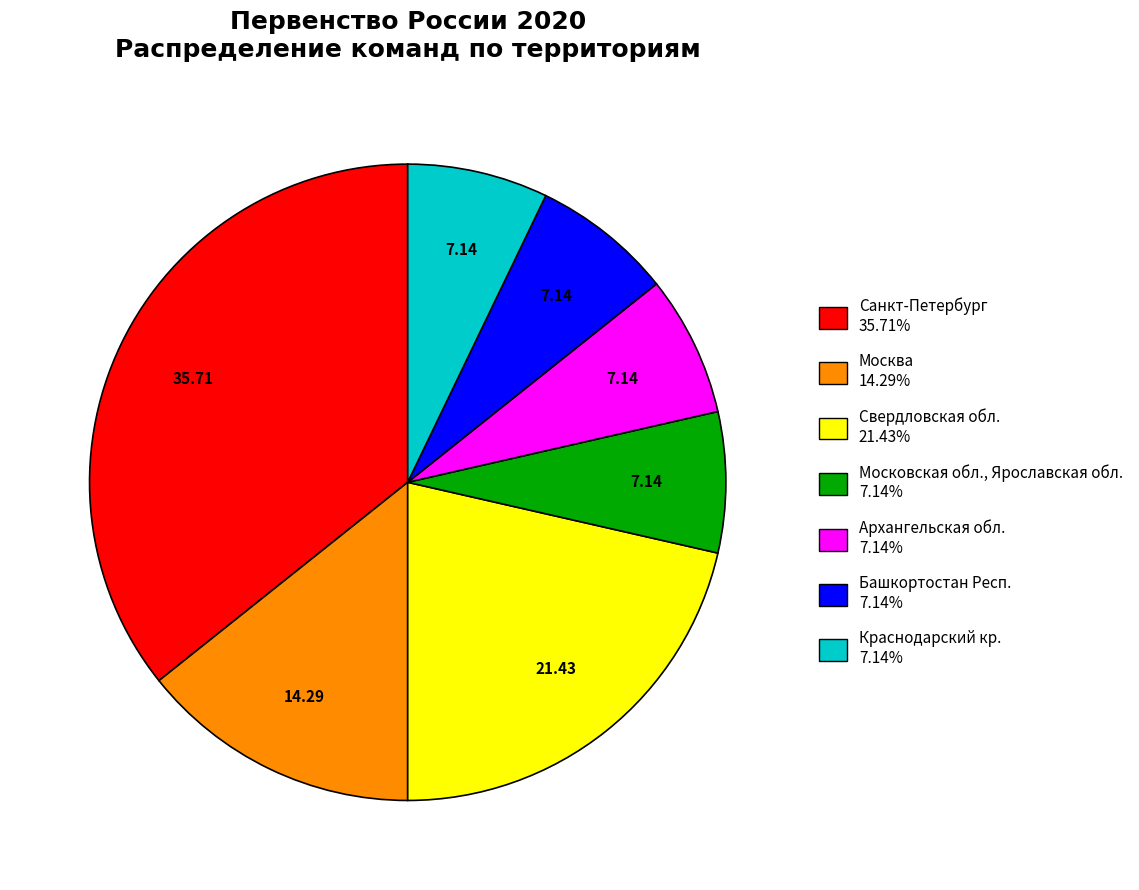

Which category has the biggest portion of the pie?

Санкт-Петербург